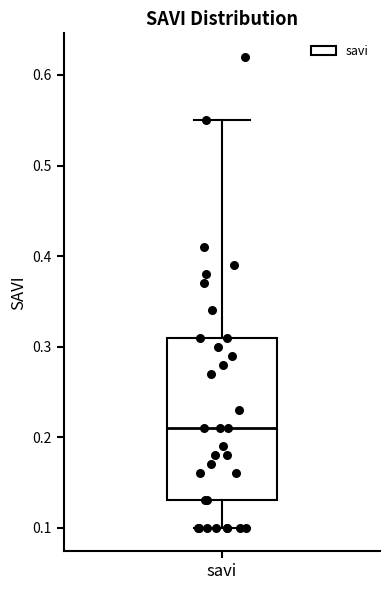

Read this box plot against the y-axis: the position of the median line, the range covered by the box, and the ends of both whiskers. The values are not printed on the chart, so give them approximately, as read against the axis.

median 0.21, box 0.13 to 0.31, whiskers 0.10 to 0.55